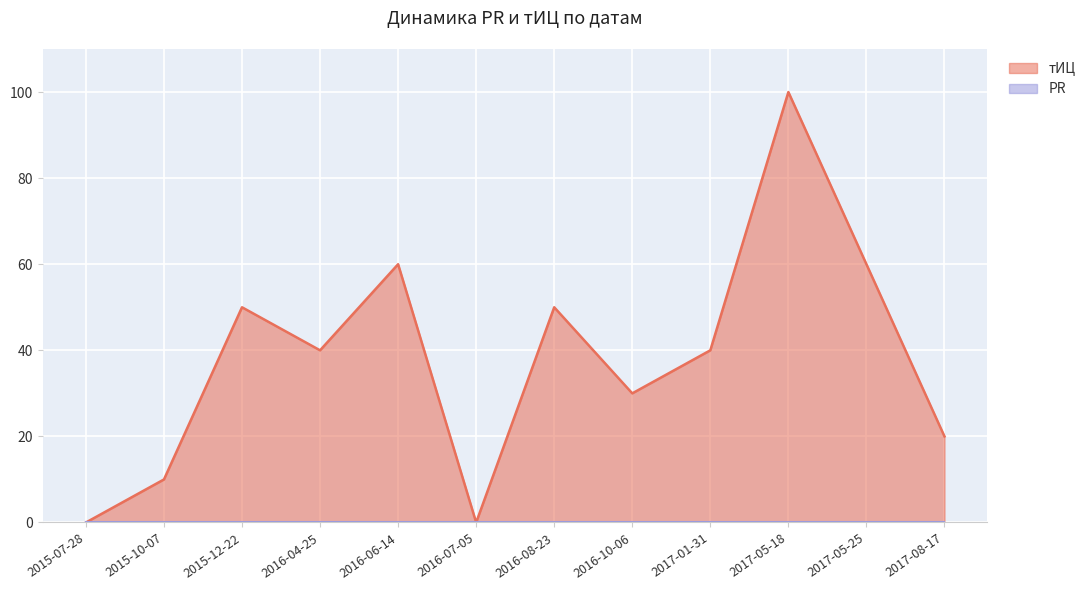

What is the average value?

38